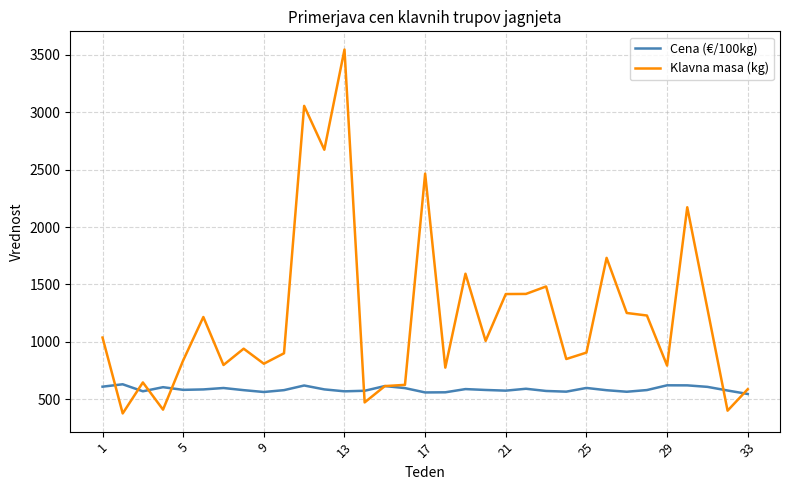

Rank the series by their average value, from highest to lowest.

Klavna masa (kg), Cena (€/100kg)